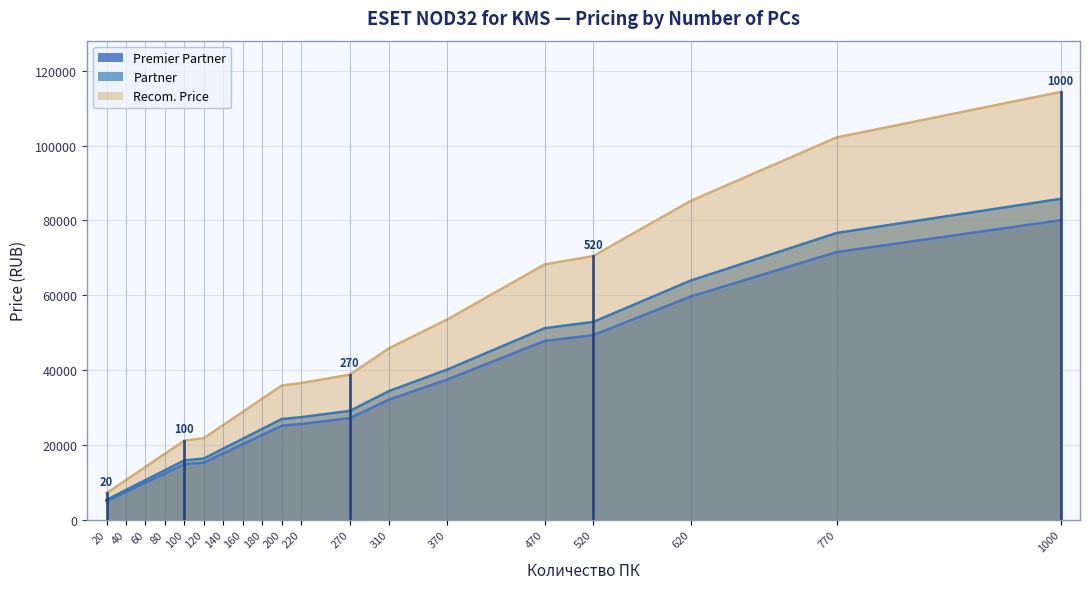

Rank the series at 20 from lowest to highest value.

Premier Partner, Partner, Recom. Price